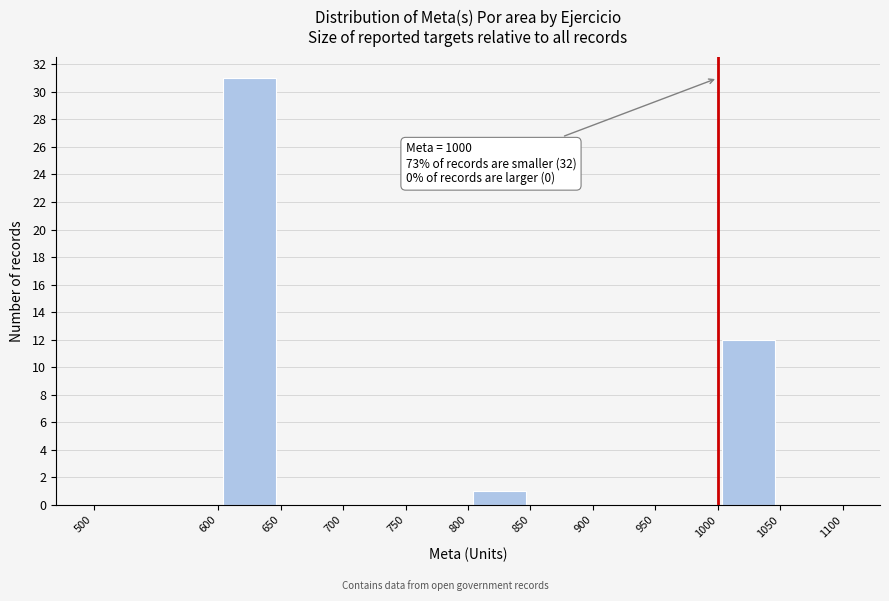

Over which range of the x-axis is the bar tallest?

600 to 650